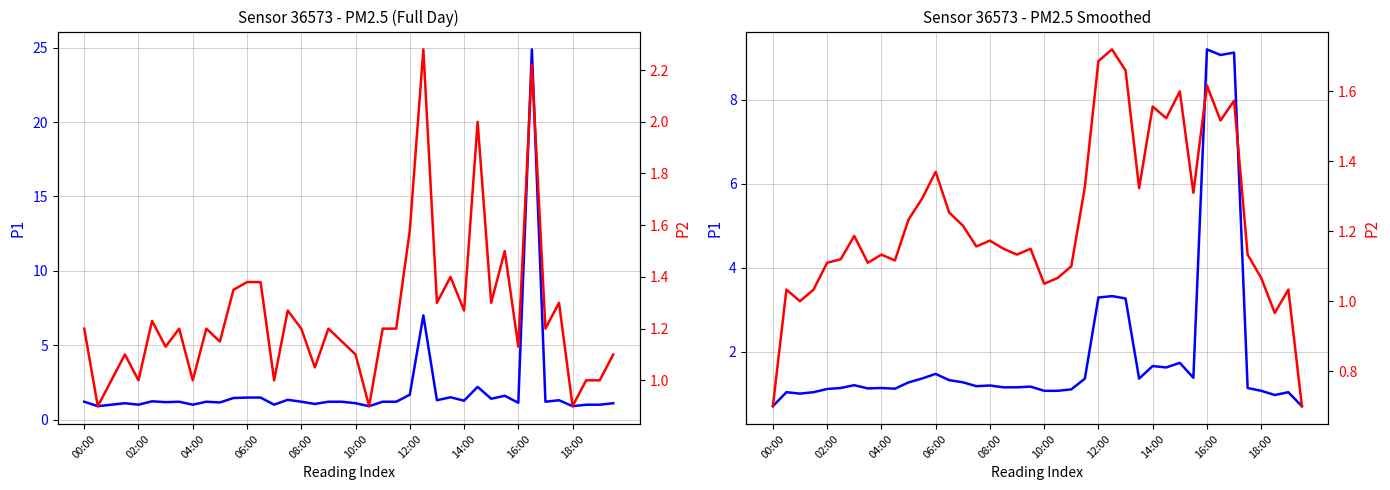

At which category is the sum across all series the highest?

33